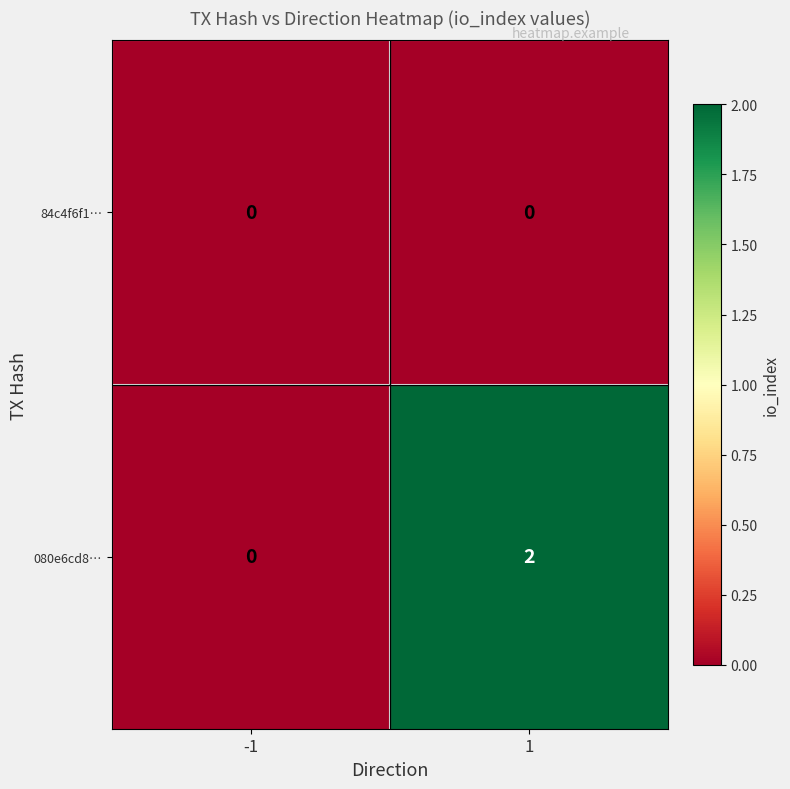

List the series in order of their peak value, highest first.

080e6cd8…, 84c4f6f1…